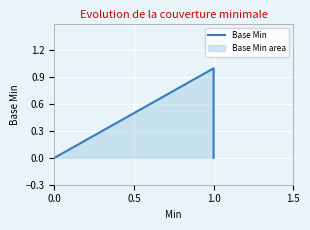

How many lines are shown in the chart?

1